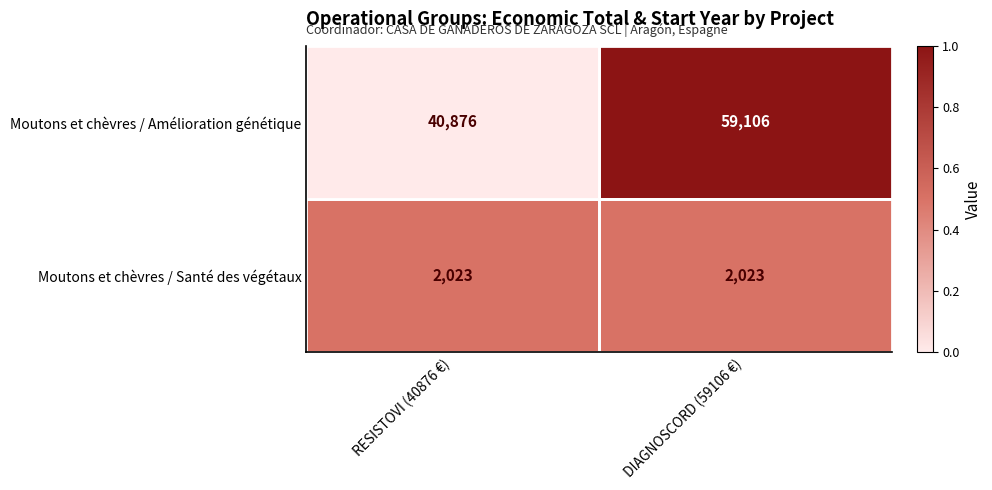

Which series has the largest range (max minus min)?

Moutons et chèvres / Amélioration génétique